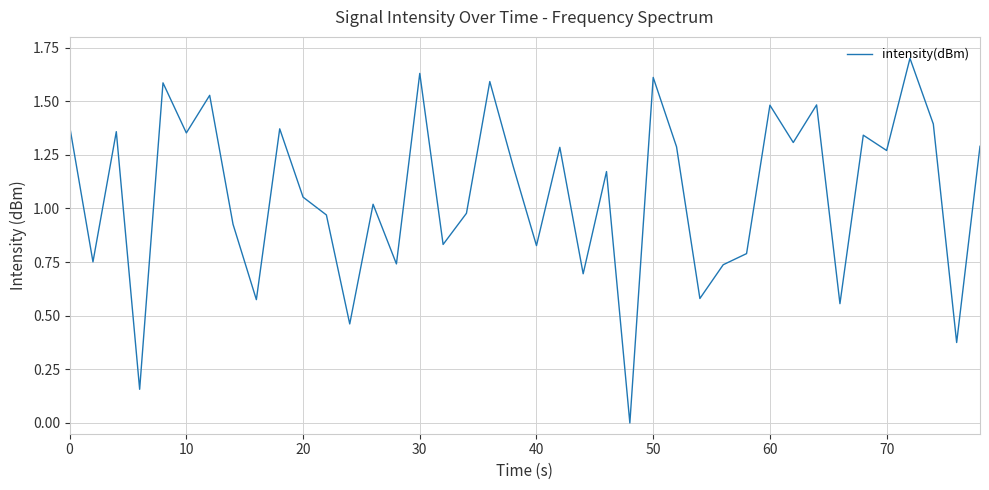

What is the difference between the maximum and minimum values?

1.7